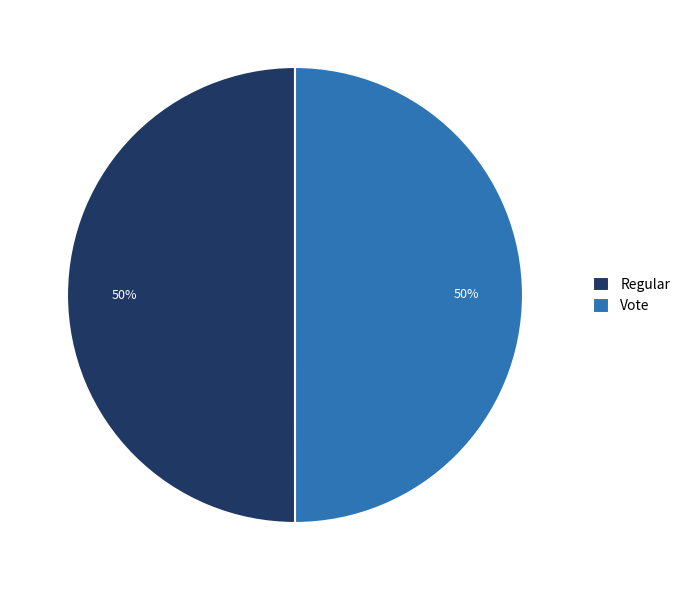

What is the ratio of the value at Vote to the value at Regular?

1.0